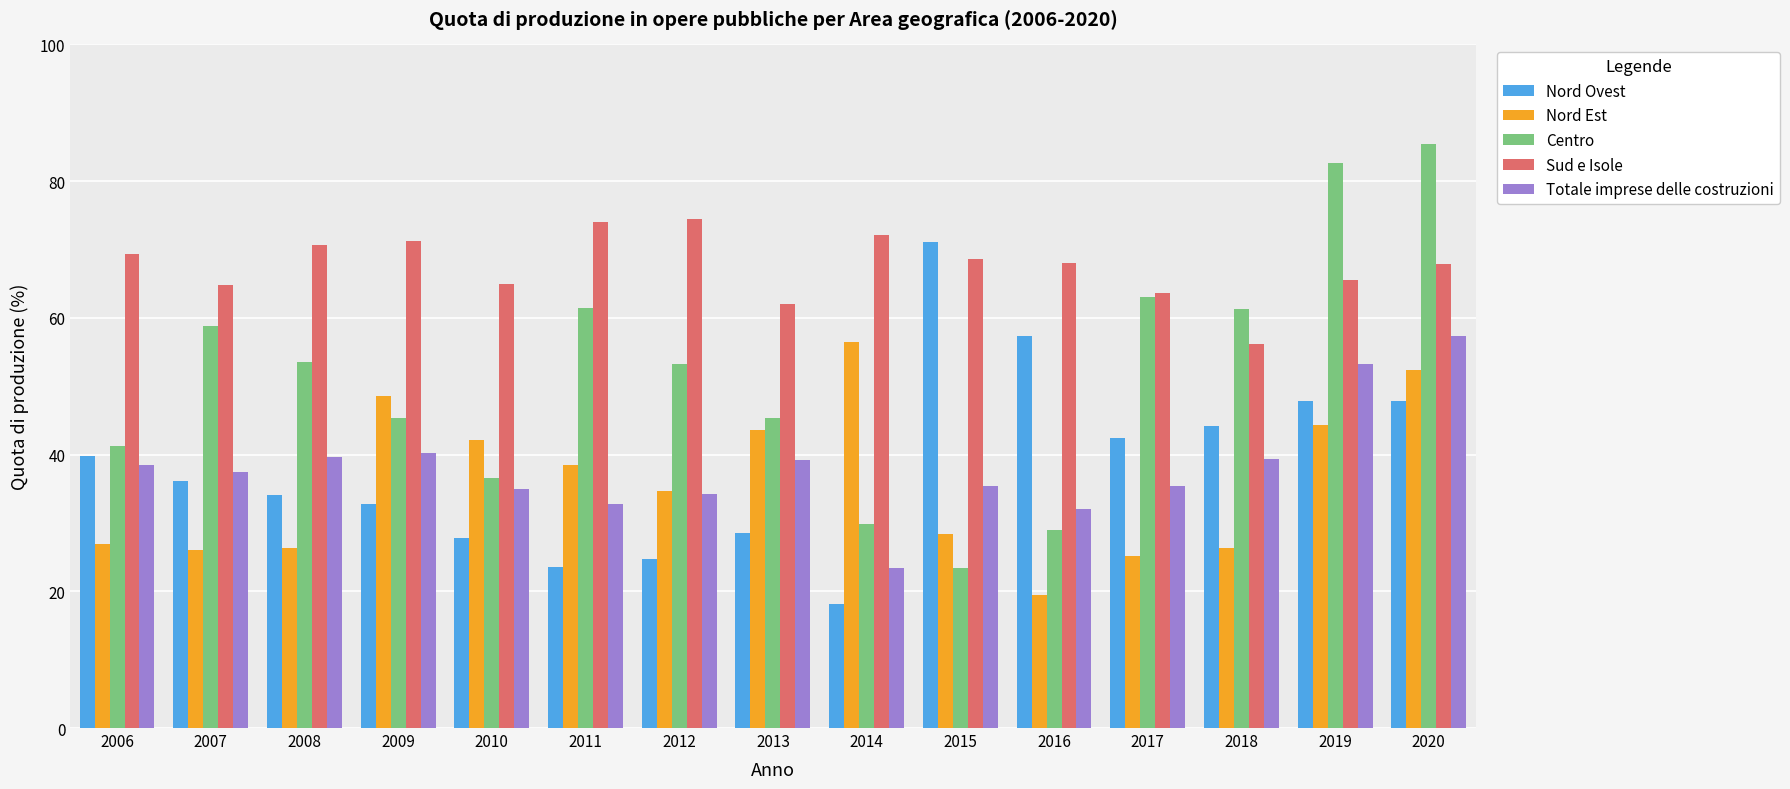

Which category has the highest value in the Centro series?

2020